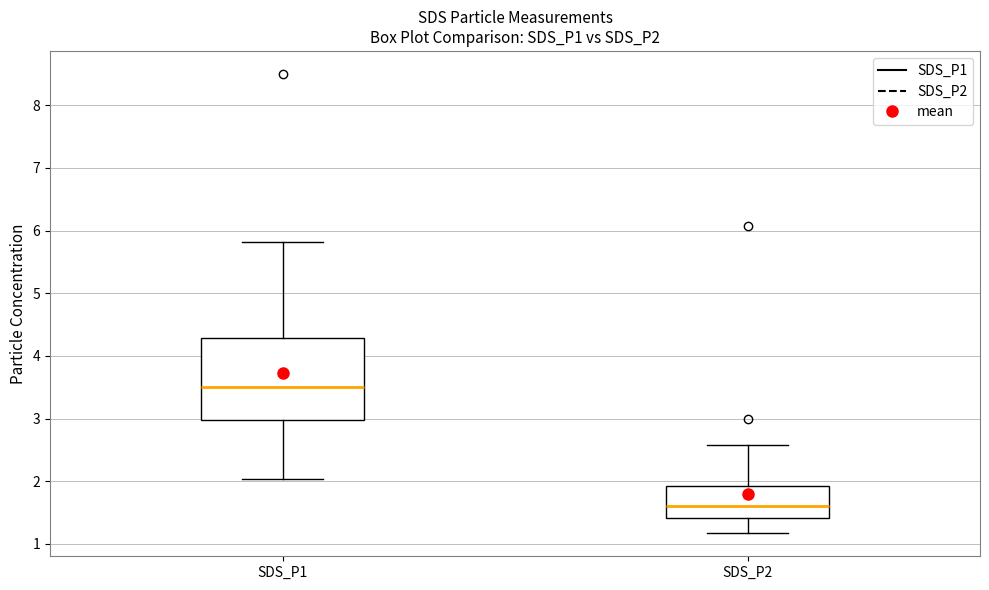

Reading left to right, read every box against the y-axis: the position of its median line, the range the box covers, and the ends of its whiskers. The values are not printed on the chart, so give them approximately, as read against the axis.

SDS_P1: median 3.5, box 3.0 to 4.3, whiskers 2.0 to 5.8
SDS_P2: median 1.6, box 1.4 to 1.9, whiskers 1.2 to 2.6